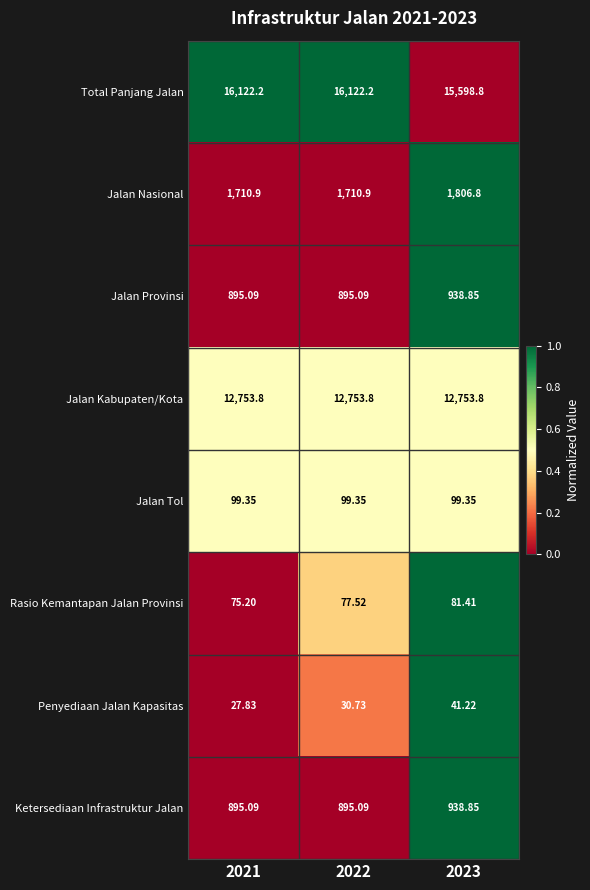

Between 2021 and 2022, which series saw the biggest shift?

Penyediaan Jalan Kapasitas